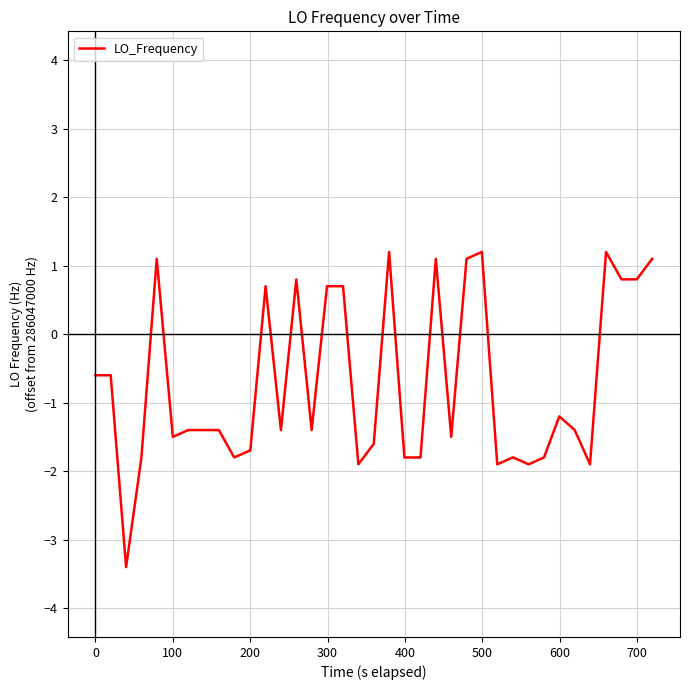

What is the maximum value shown in the chart?

1.2